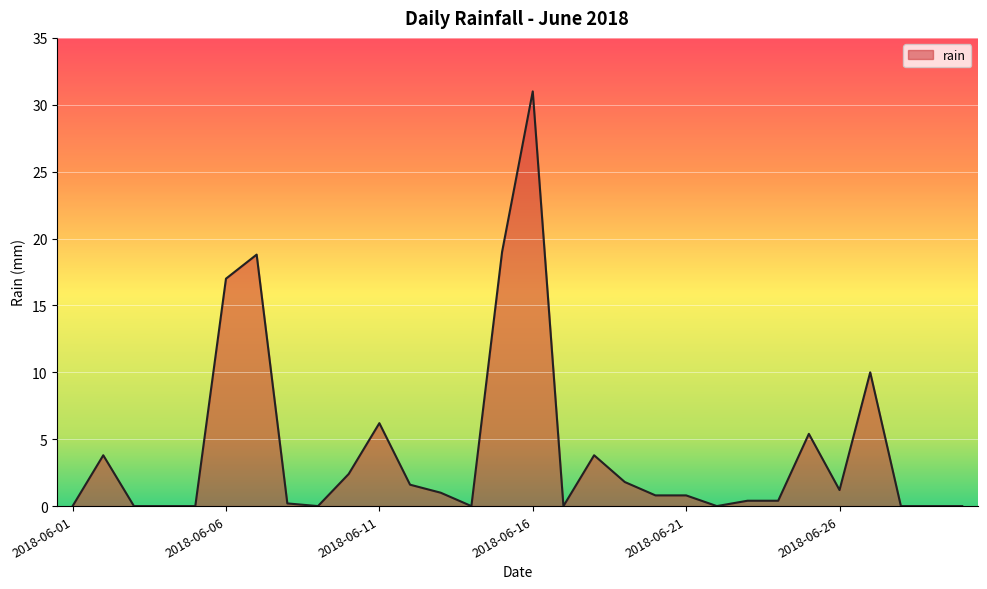

True or false: the data has more than 0 interior local peaks.

True